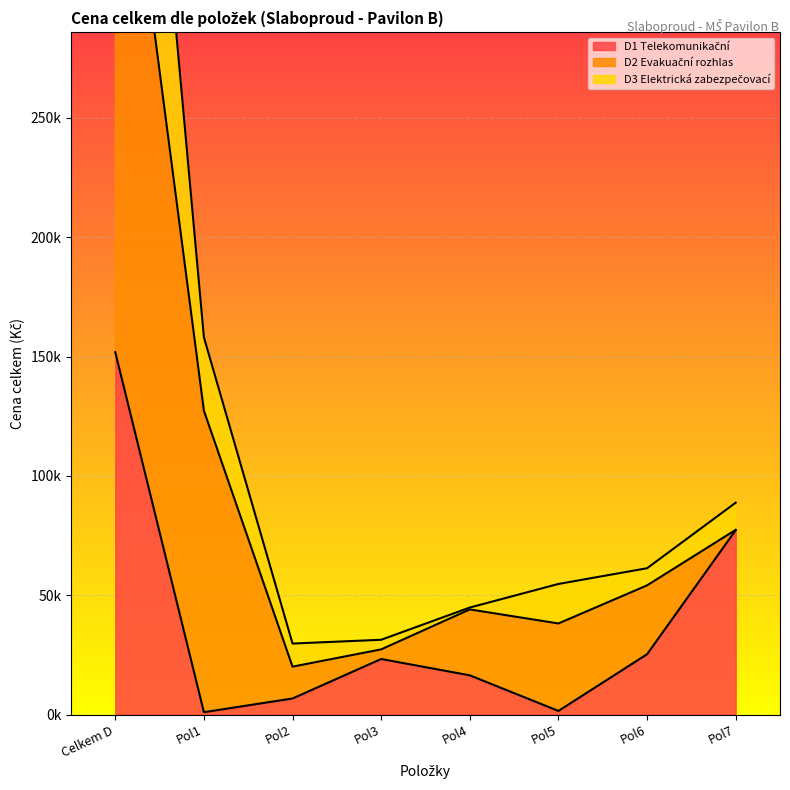

How many data points in D1 Telekomunikační are less than 23323?

4